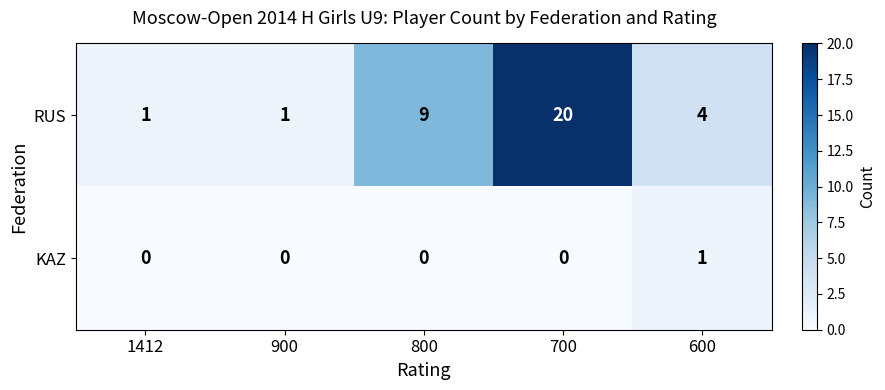

At 800, list the series in order from largest to smallest.

RUS, KAZ